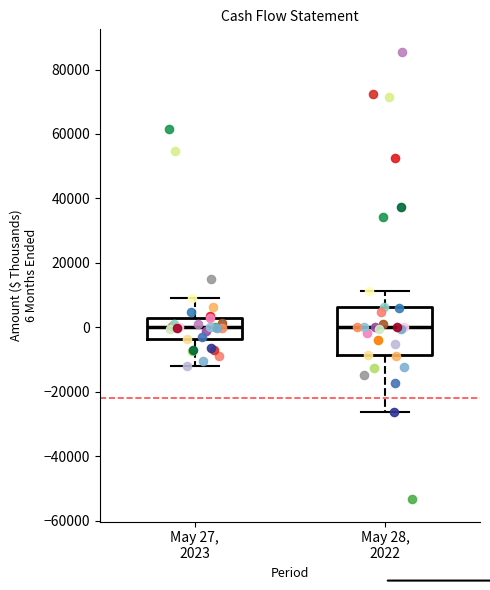

Reading left to right, transcribe this box plot: for each box, give where its median line is, the range the box spans, and where its two whiskers end, as read against the y-axis. The values are not printed on the chart, so give them approximately, as read against the axis.

May 27, 2023: median 0, box -4000 to 4000, whiskers -12000 to 10000
May 28, 2022: median 0, box -8000 to 6000, whiskers -26000 to 12000